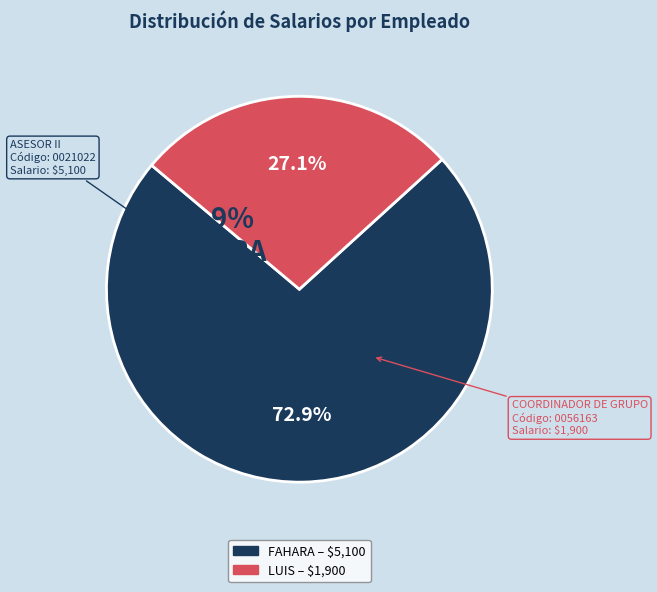

Which category has the smallest portion of the pie?

LUIS